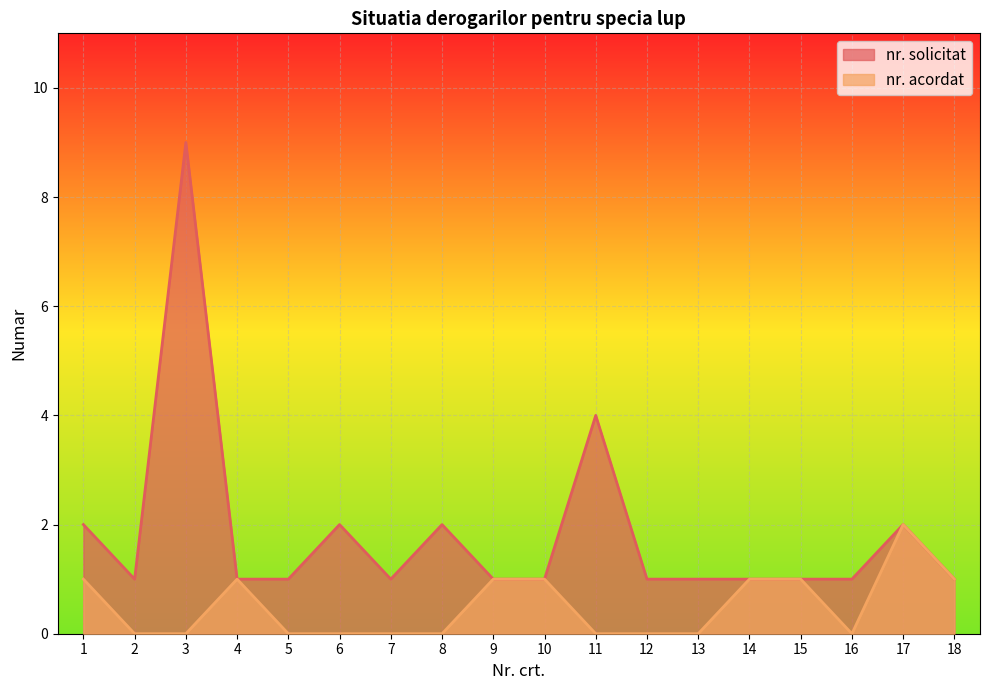

Reading left to right, what are all the values shown in this chart?

nr. solicitat: 1=2	2=1	3=9	4=1	5=1	6=2	7=1	8=2	9=1	10=1	11=4	12=1	13=1	14=1	15=1	16=1	17=2	18=1
nr. acordat: 1=1	2=0	3=0	4=1	5=0	6=0	7=0	8=0	9=1	10=1	11=0	12=0	13=0	14=1	15=1	16=0	17=2	18=1